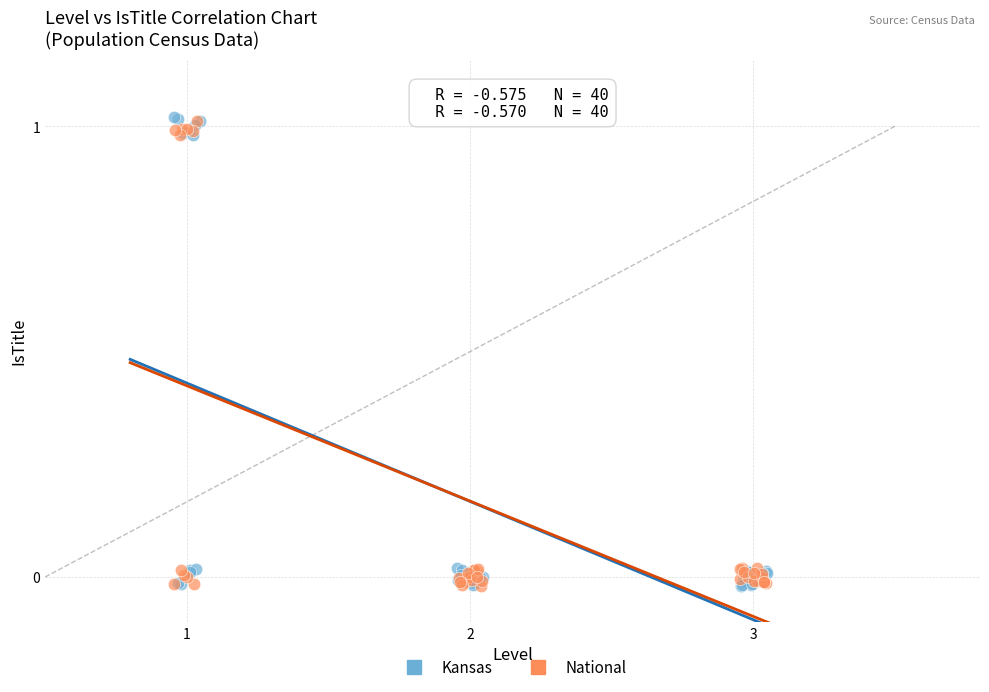

What are all the series names shown in the legend?

Kansas, National